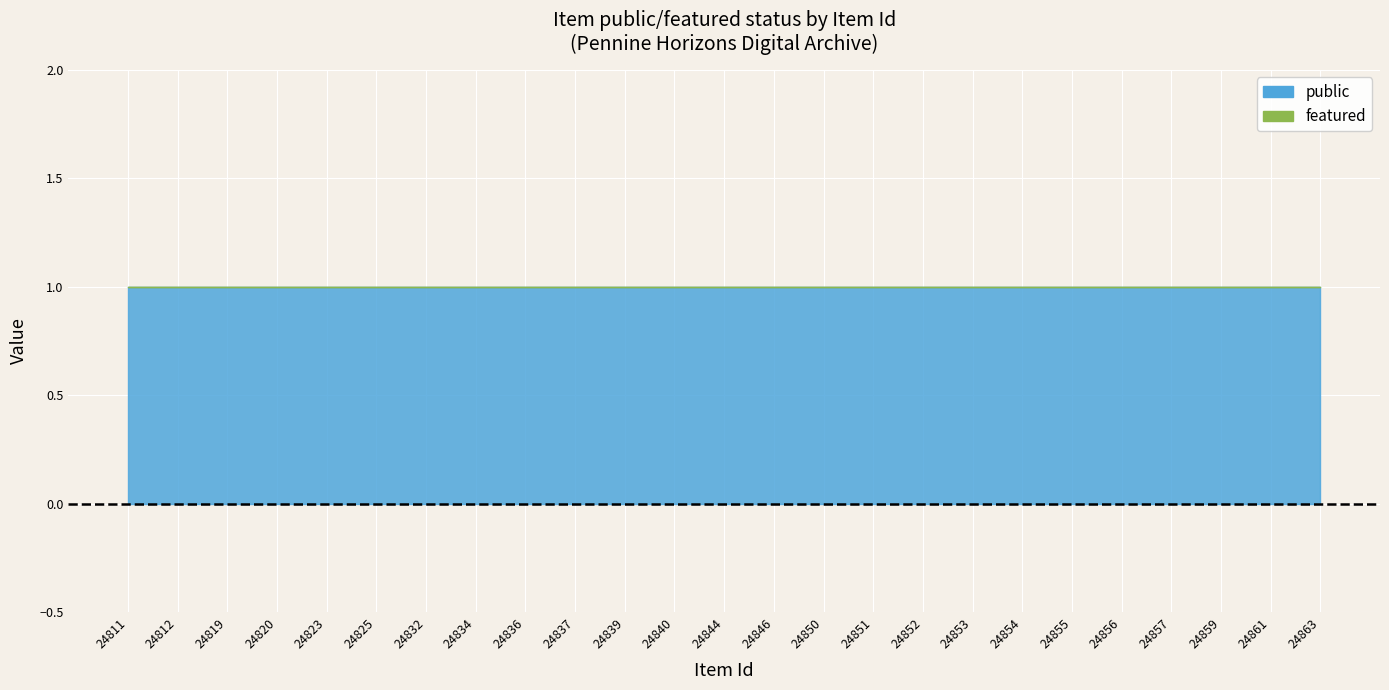

How many data points does each series have?

25